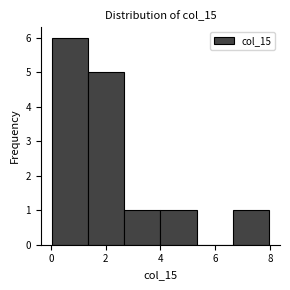

Over which range of the x-axis is the bar tallest?

0.0 to 1.4